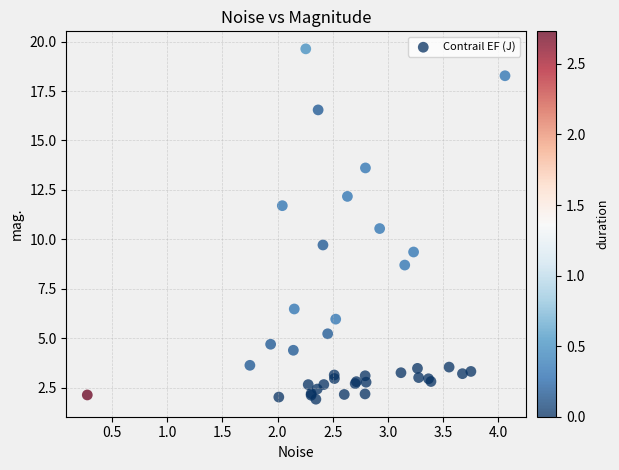

What Y value in the scatter plot is closest to 10?

9.7